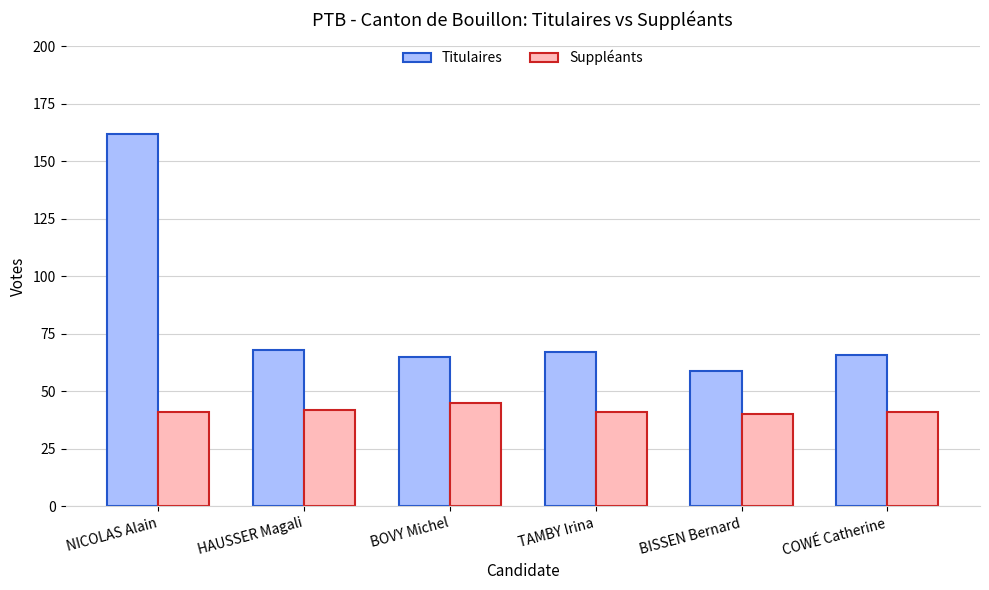

Where is Titulaires nearest to the value 110?

HAUSSER Magali